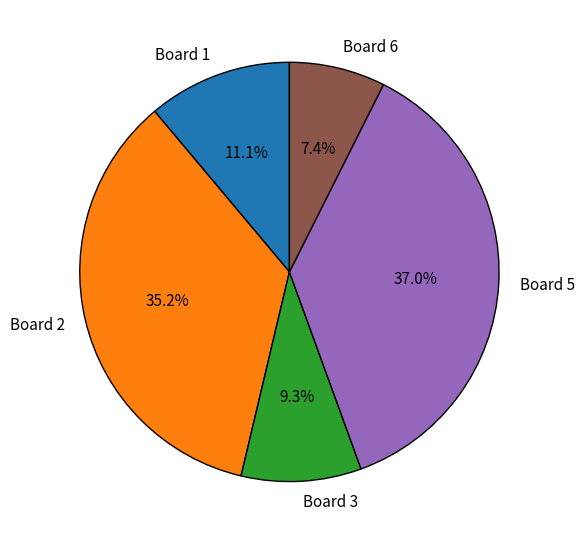

Count the number of slices in the pie.

5